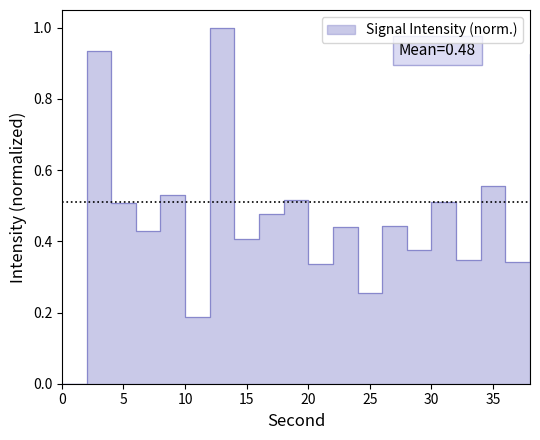

The value at 24 is 0.1. True or false?

False